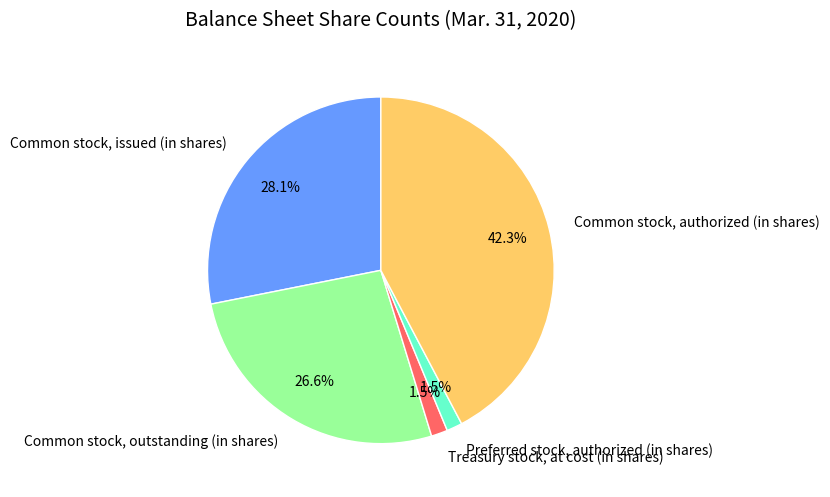

To the nearest percent, what is the difference between the Common stock, issued (in shares) and Common stock, outstanding (in shares) slice percentages?

2%